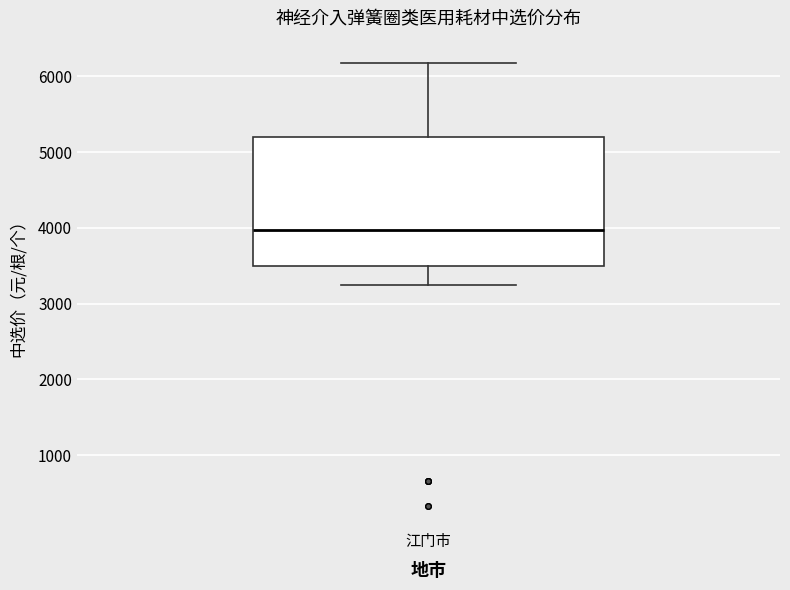

Where does the upper whisker of the box for 江门市 end on the y-axis? The values are not printed on the chart, so give them approximately, as read against the axis.

6200